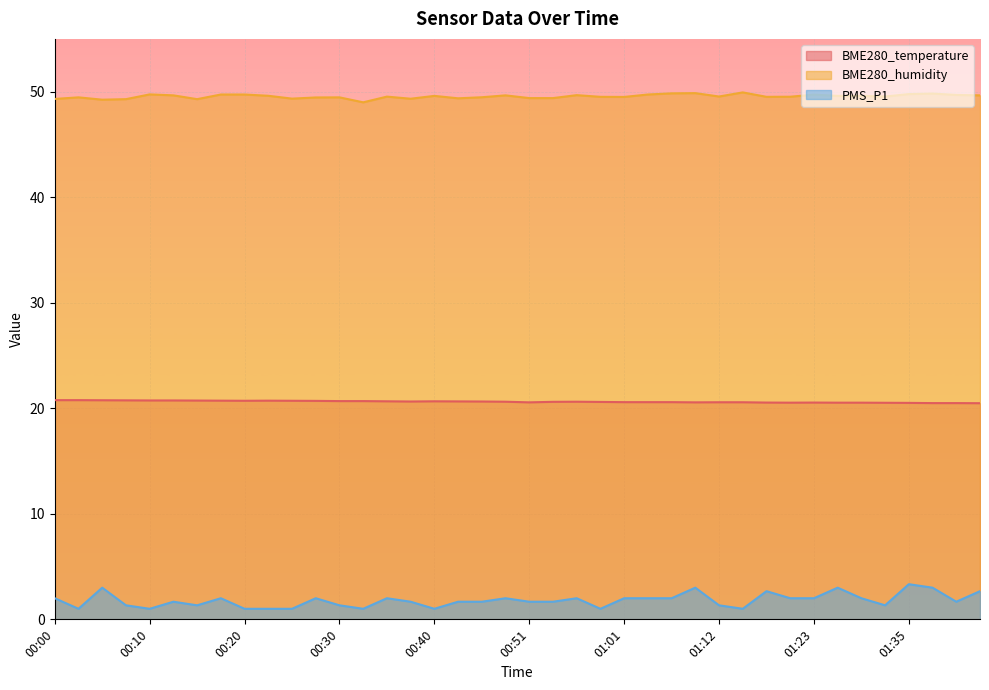

Which series changed the most between 00:07 and 01:23?

PMS_P1